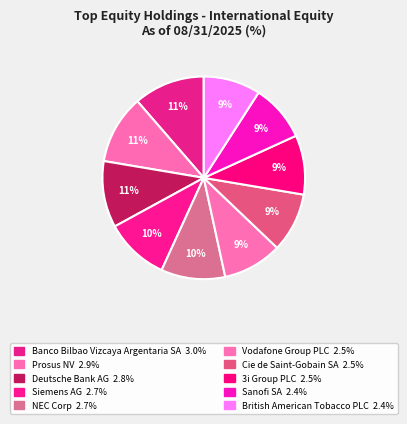

How many segments does this pie chart have?

10